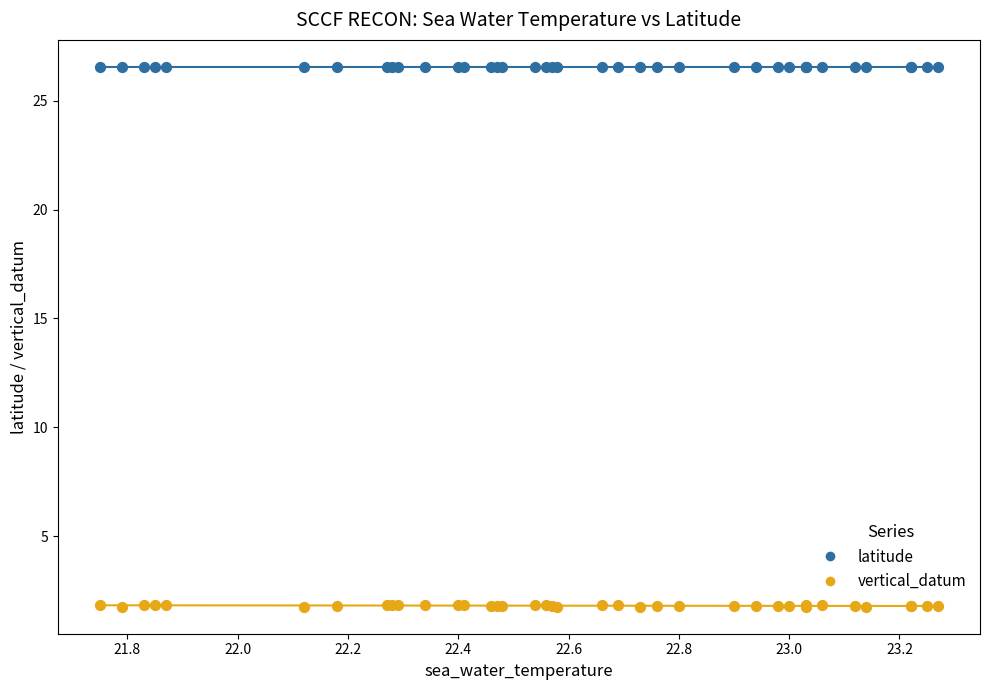

Which series has the largest Y range (max minus min)?

vertical_datum